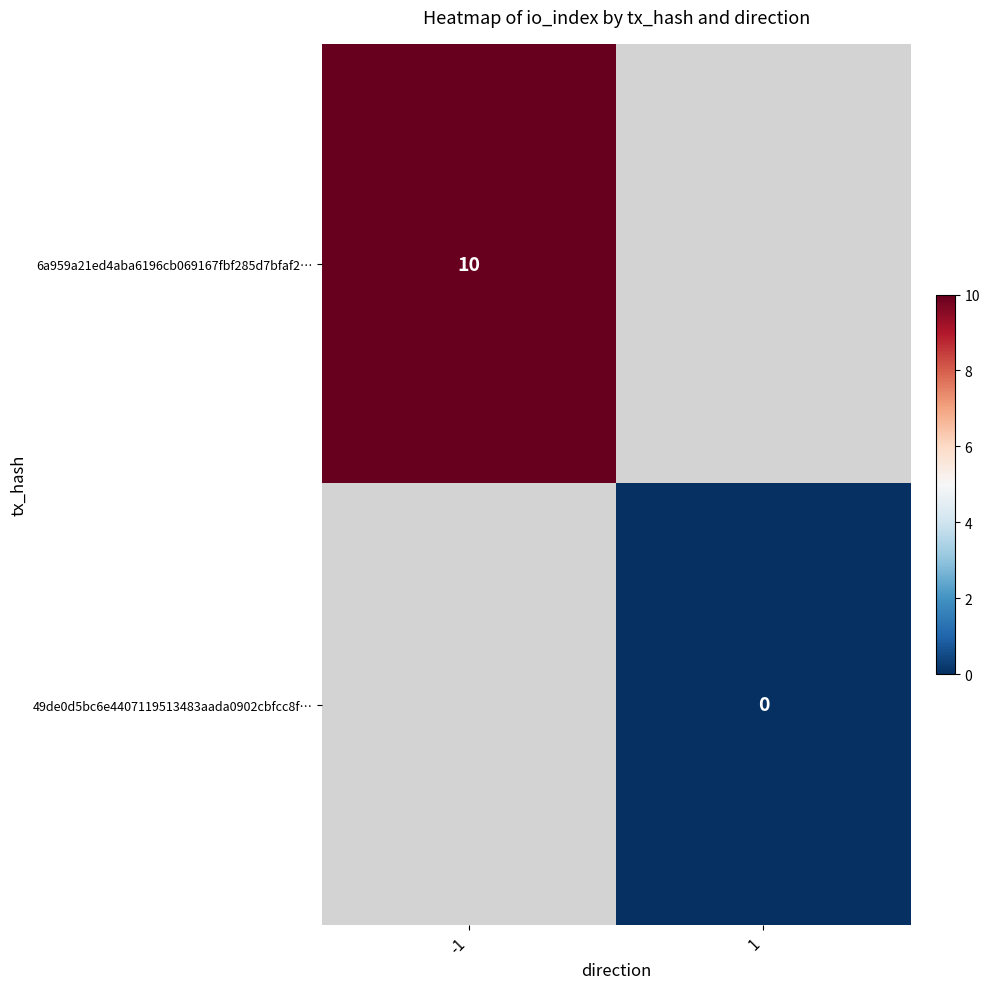

The 6a959a21ed4aba6196cb069167fbf285d7bfaf2… series shows 16 at -1. True or false?

False